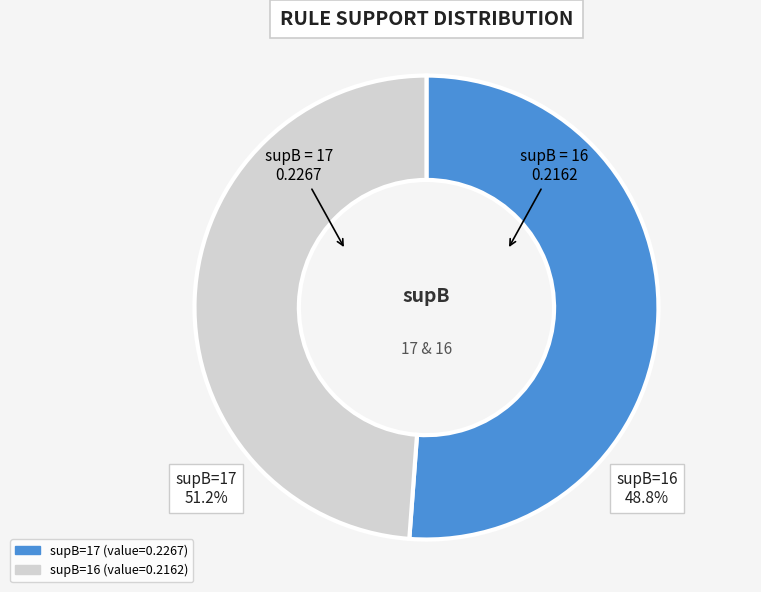

To the nearest percent, what is the average slice percentage?

50%